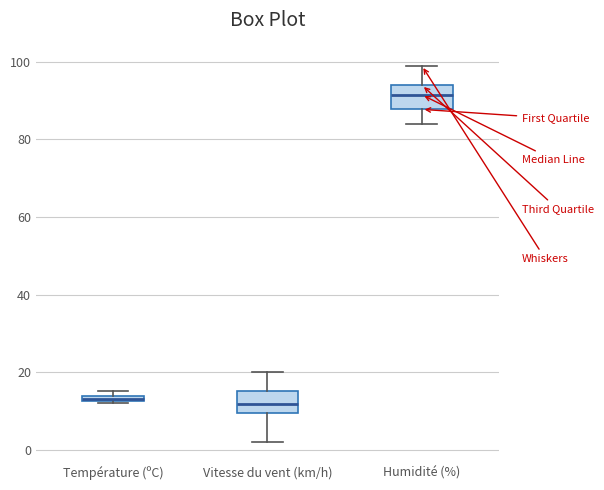

Where is the upper edge of the box for Température (ºC) on the y-axis? The values are not printed on the chart, so give them approximately, as read against the axis.

14